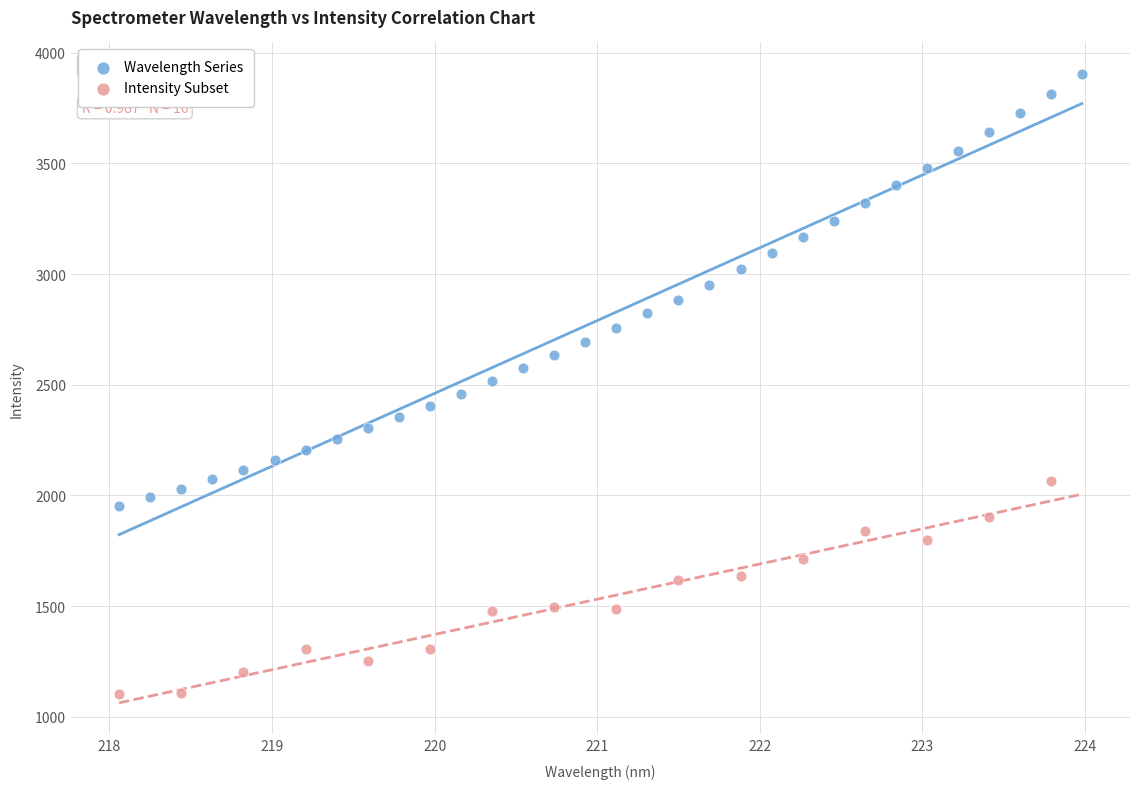

Which series has the widest spread of Y values?

Wavelength Series